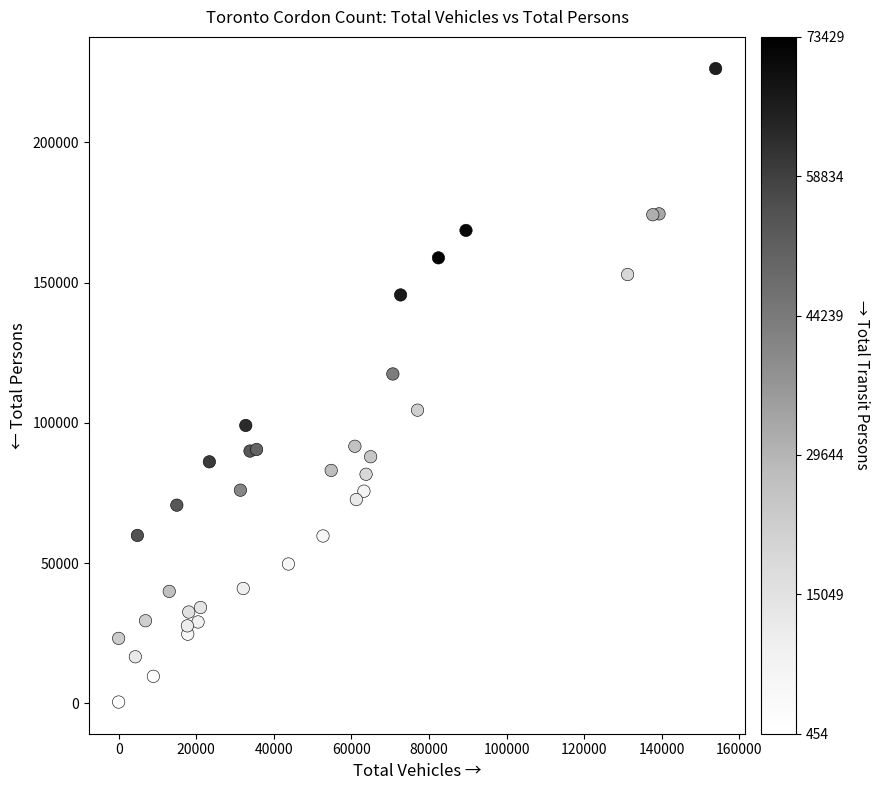

What Y value in the scatter plot is closest to 113386?

117430